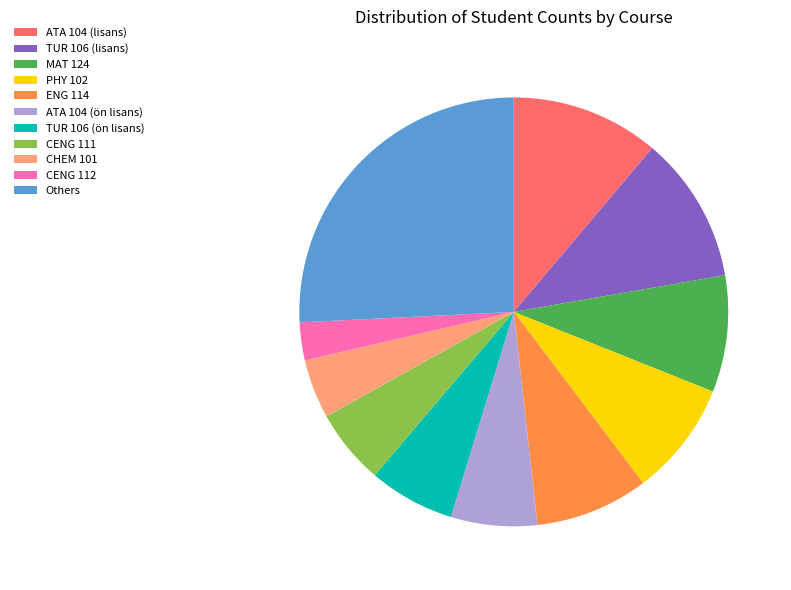

True or false: ENG 114 accounts for 9% of the total.

True